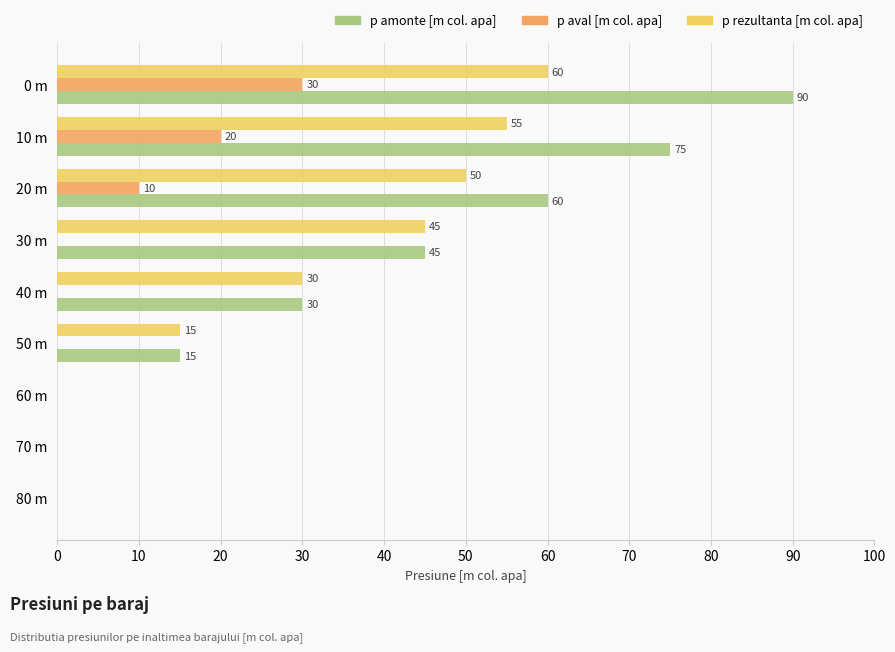

What is the sum of the p amonte [m col. apa] values at 40 m and 20 m?

90